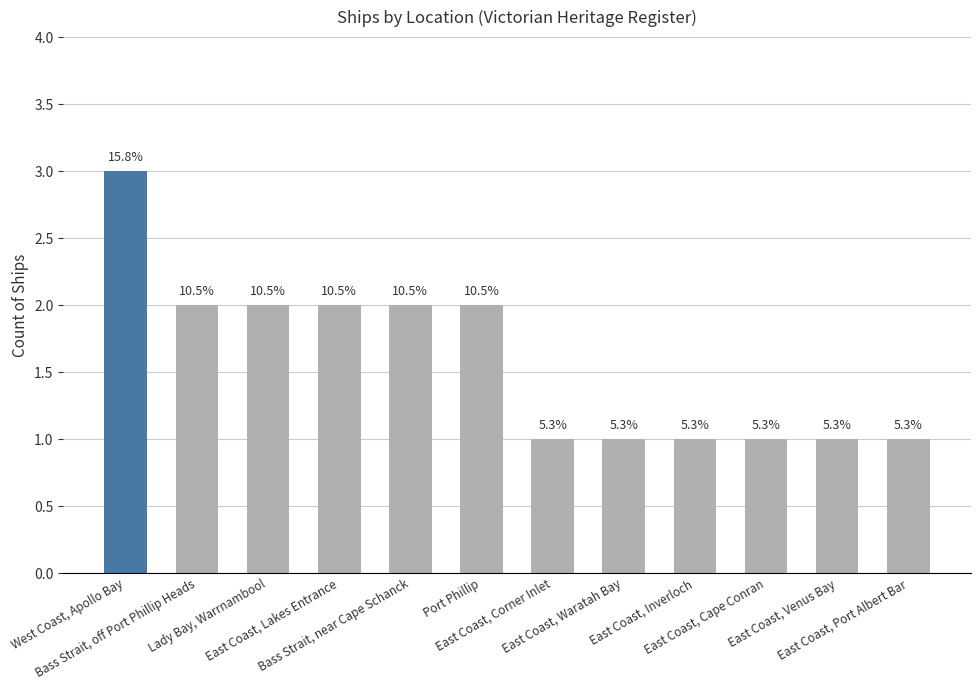

Does the chart contain any negative values?

No